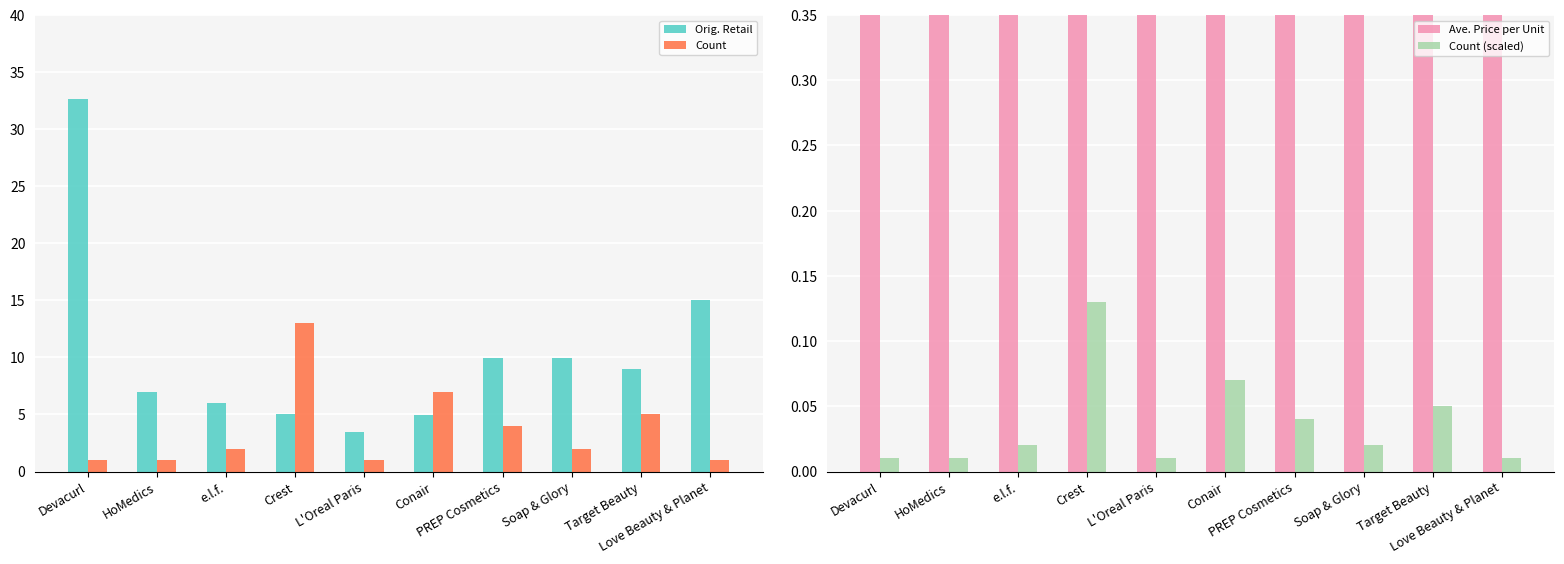

At which category does the chart reach its peak across all series?

Devacurl